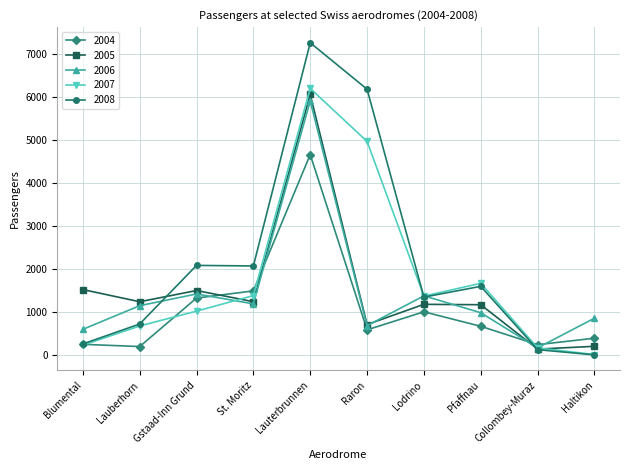

Between which two adjacent categories do 2008 and 2005 first intersect?

Lauberhorn and Gstaad-Inn Grund